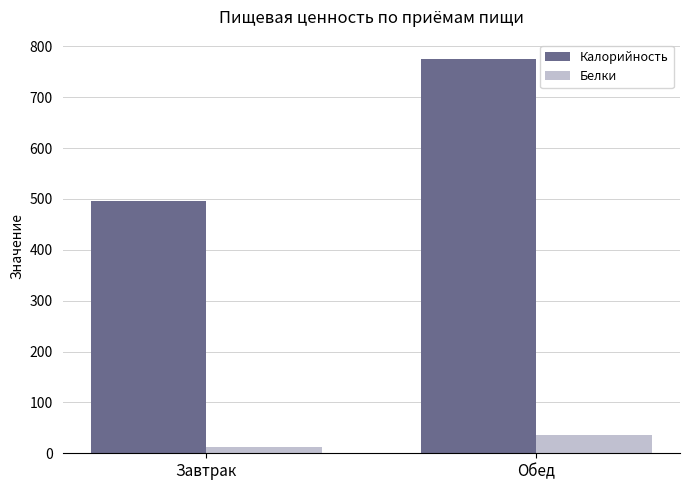

Which series changed the most between Завтрак and Обед?

Калорийность